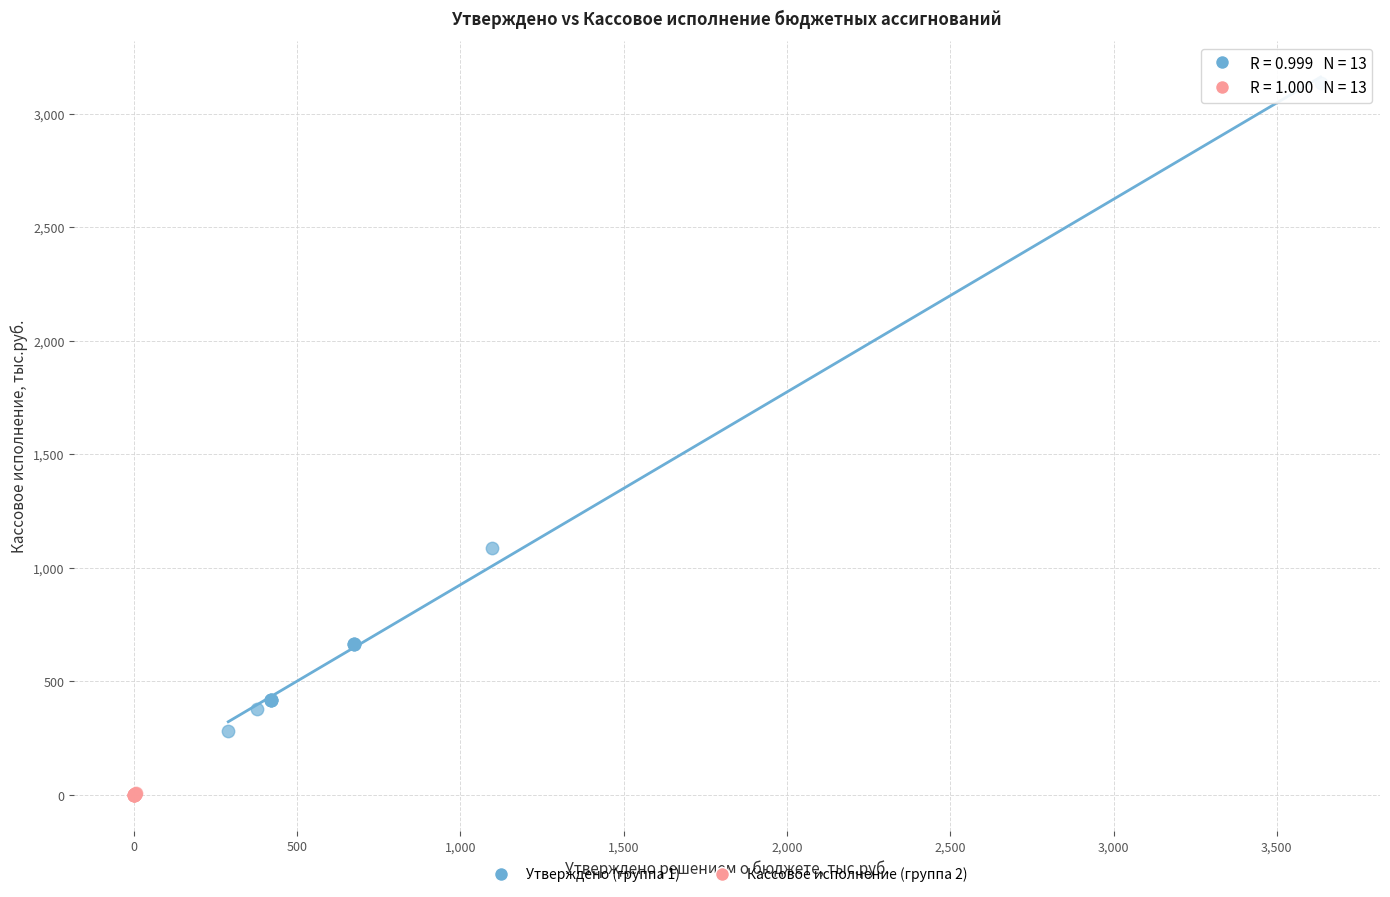

Which series contains the lowest Y value?

Кассовое исполнение (группа 2)